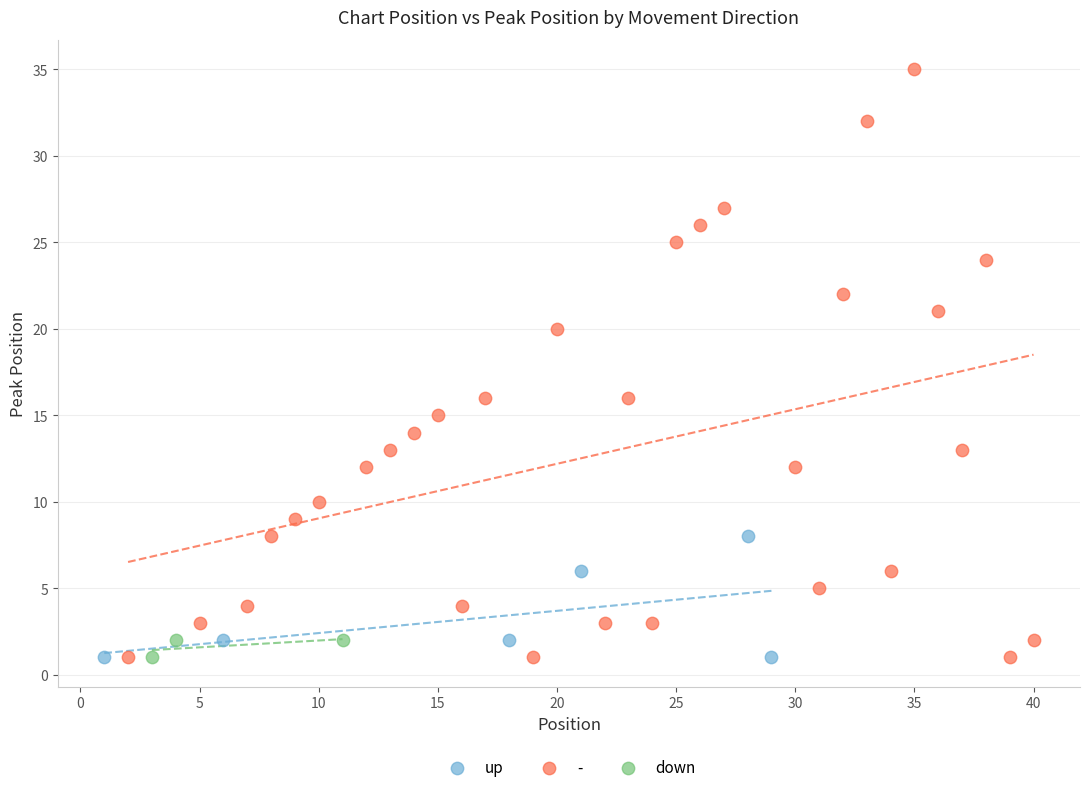

Which series reaches the maximum Y coordinate?

-